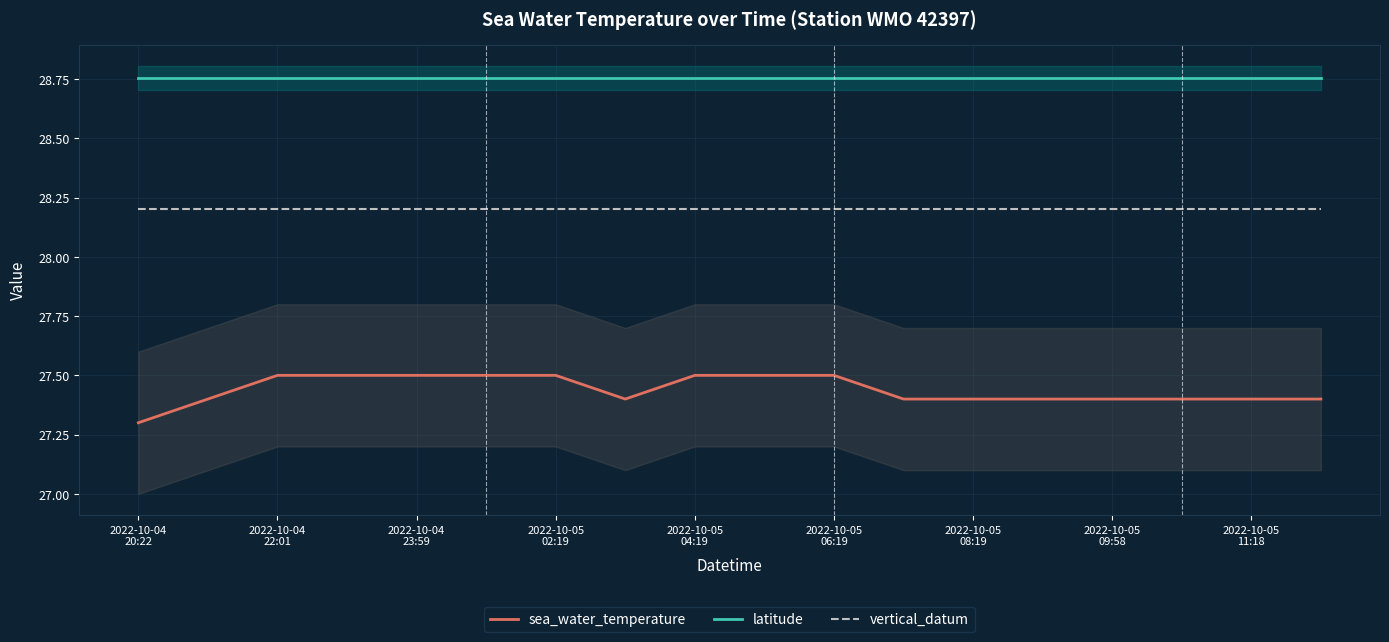

True or false: latitude and sea_water_temperature intersect in this chart.

False